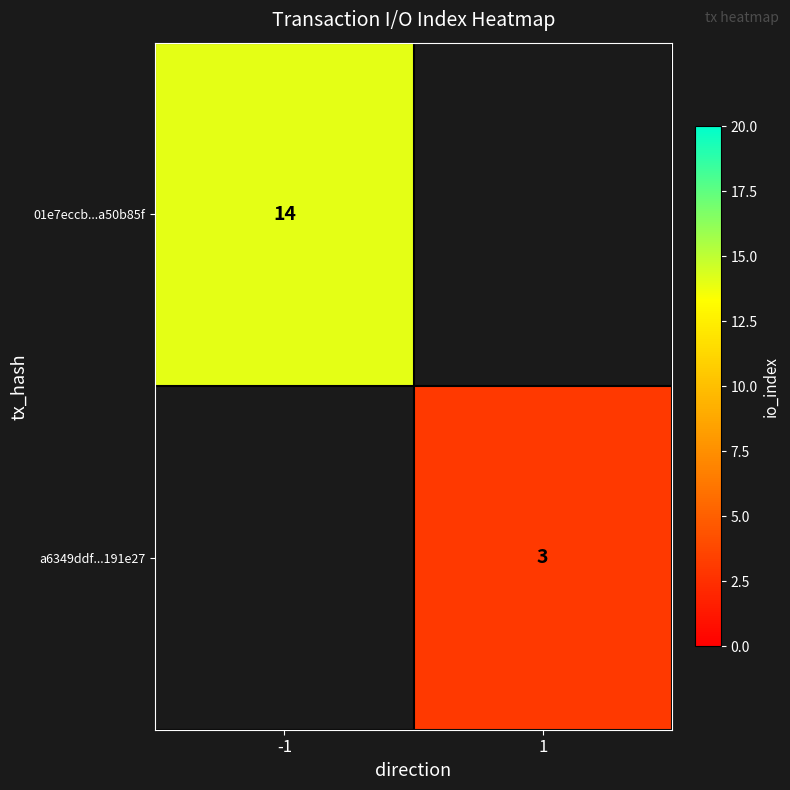

At how many categories does at least one series exceed 3?

1